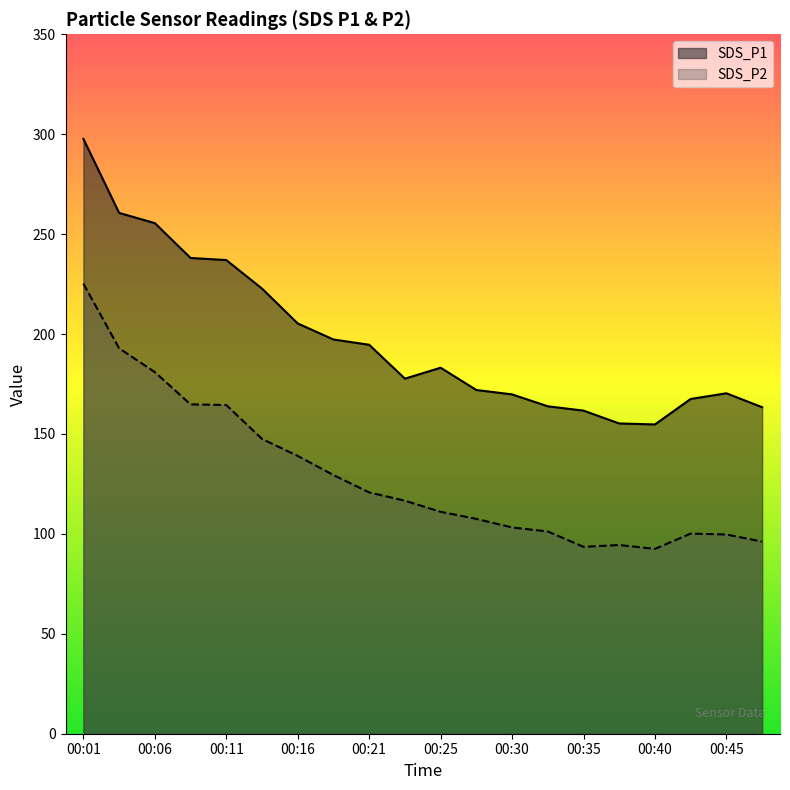

Where is the first local maximum for SDS_P1?

00:25